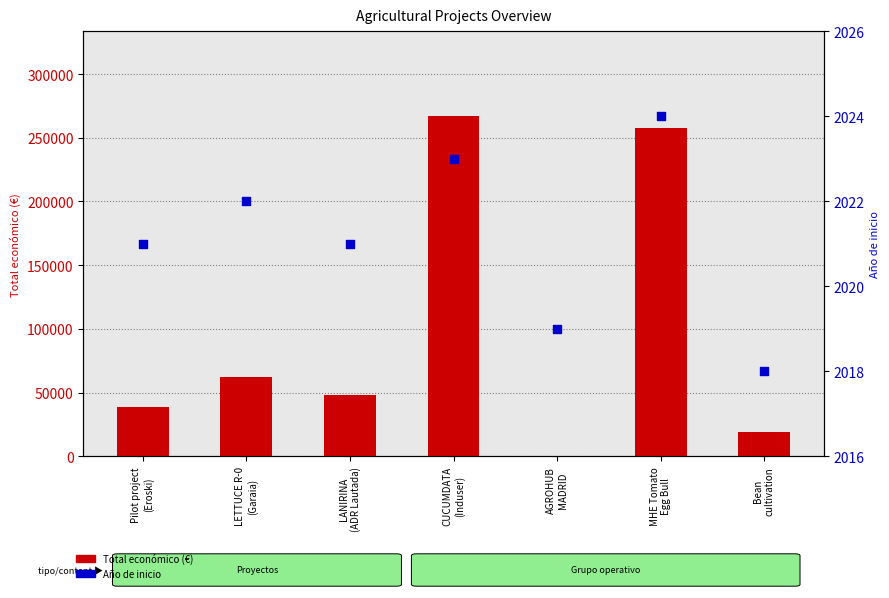

Which series has the largest Y range (max minus min)?

Total económico (€)